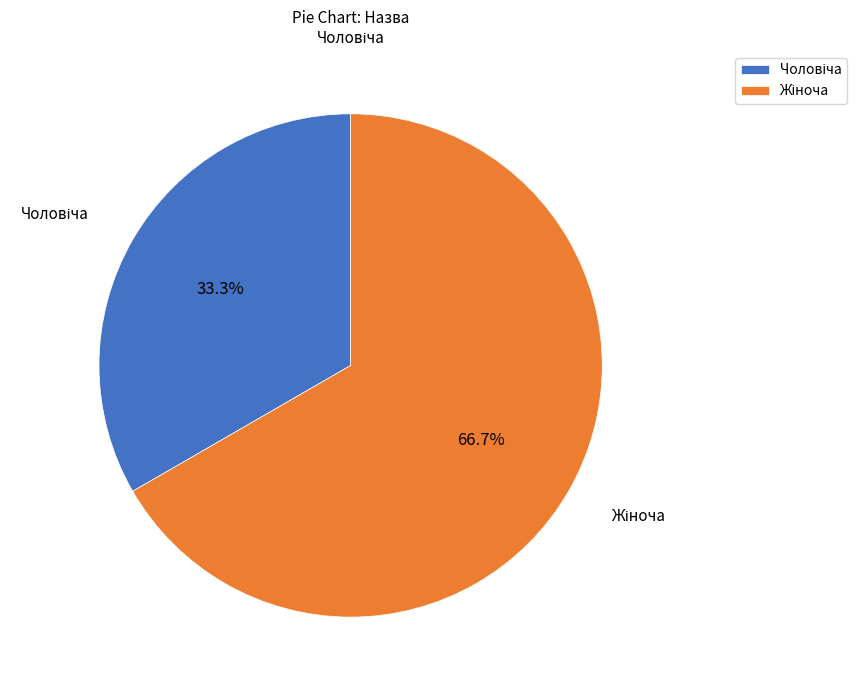

To the nearest percent, what is the average slice percentage?

50%